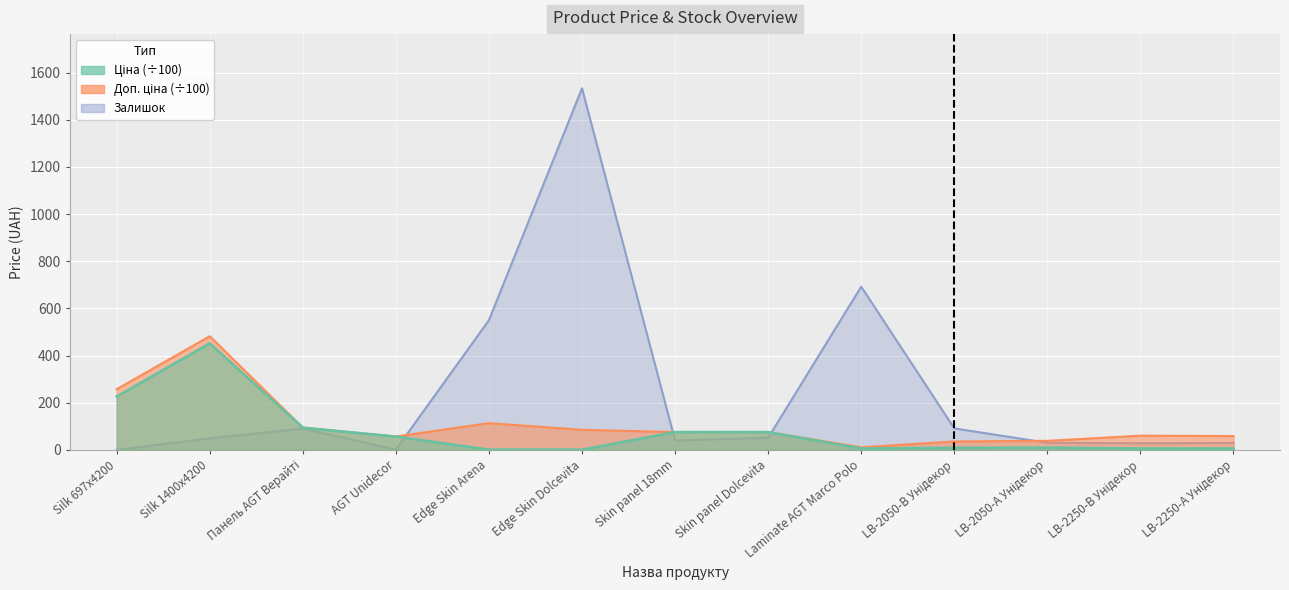

How many data points in Залишок are less than 49?

6